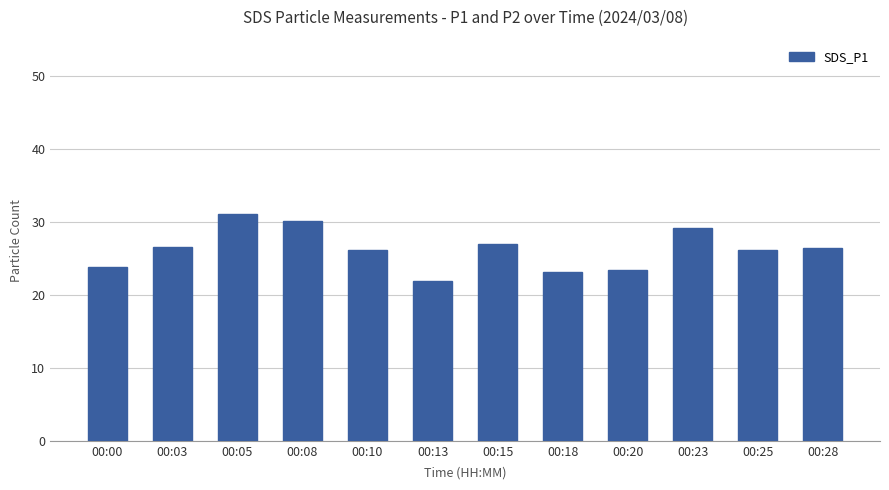

What is the difference between the second highest and second lowest values?

7.0